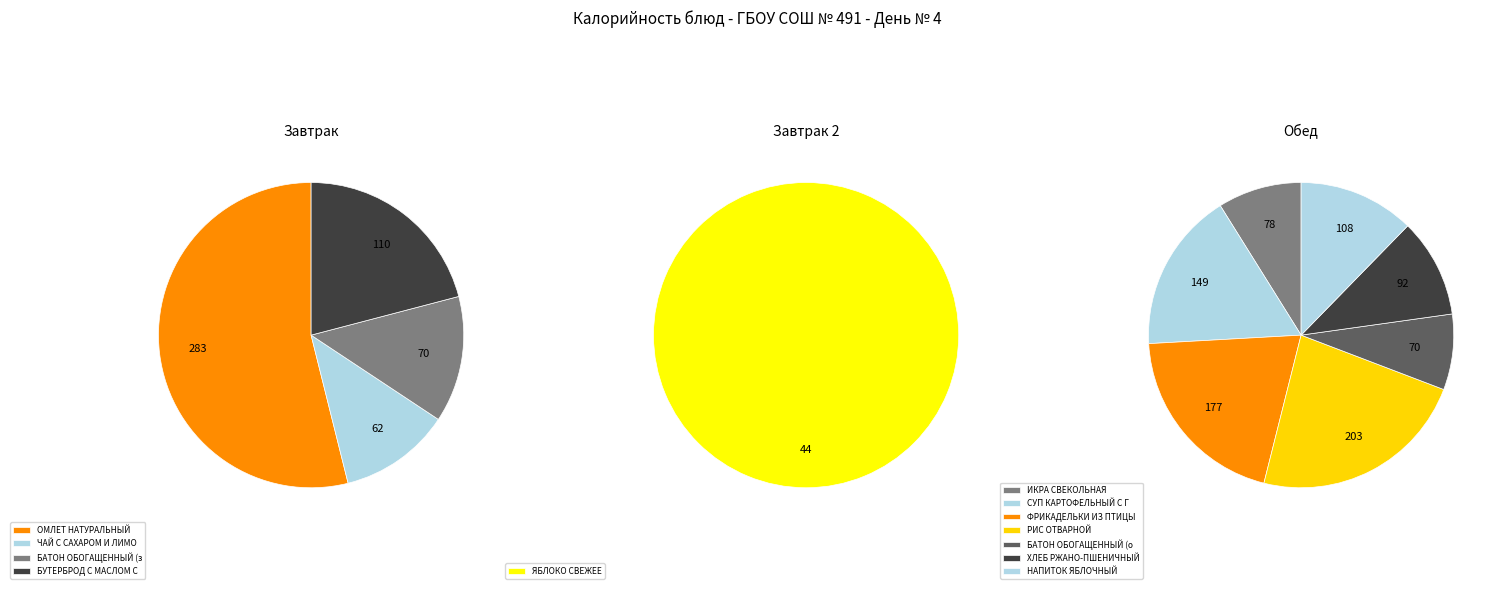

Approximately how many times larger is the value at БУТЕРБРОД С МАСЛОМ СЛИВОЧНЫМ compared to ФРИКАДЕЛЬКИ ИЗ ПТИЦЫ?

0.6